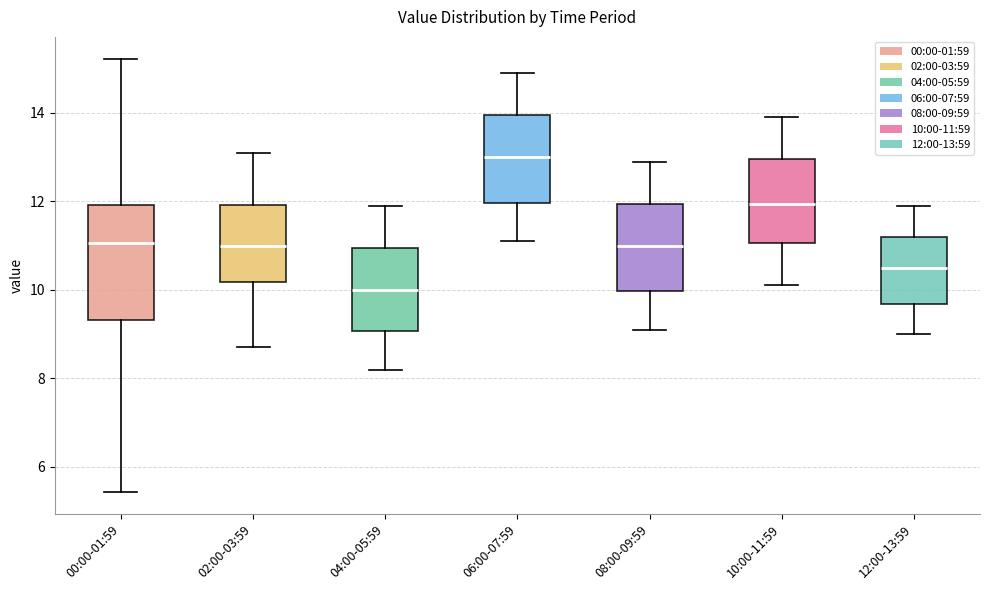

Reading left to right, read every box against the y-axis: the position of its median line, the range the box covers, and the ends of its whiskers. The values are not printed on the chart, so give them approximately, as read against the axis.

00:00-01:59: median 11.0, box 9.4 to 12.0, whiskers 5.4 to 15.2
02:00-03:59: median 11.0, box 10.2 to 12.0, whiskers 8.8 to 13.2
04:00-05:59: median 10.0, box 9.0 to 11.0, whiskers 8.2 to 12.0
06:00-07:59: median 13.0, box 12.0 to 14.0, whiskers 11.2 to 15.0
08:00-09:59: median 11.0, box 10.0 to 12.0, whiskers 9.2 to 13.0
10:00-11:59: median 12.0, box 11.0 to 13.0, whiskers 10.2 to 14.0
12:00-13:59: median 10.6, box 9.6 to 11.2, whiskers 9.0 to 12.0